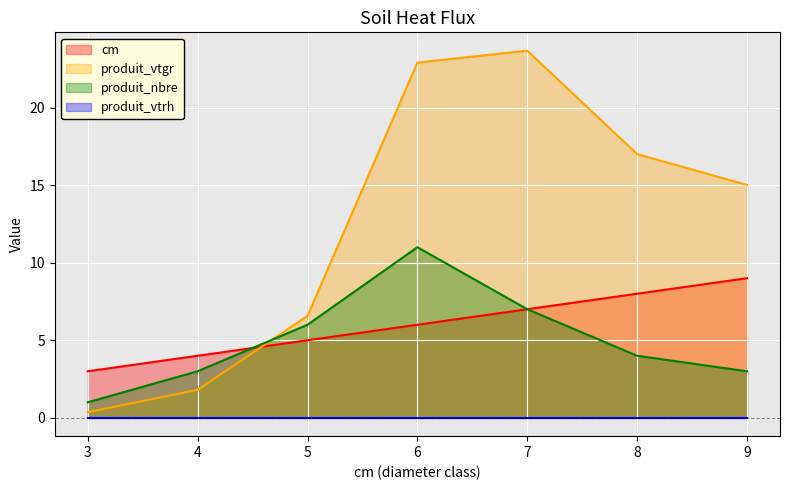

What is the sum of the cm values at 3 and 8?

11.0